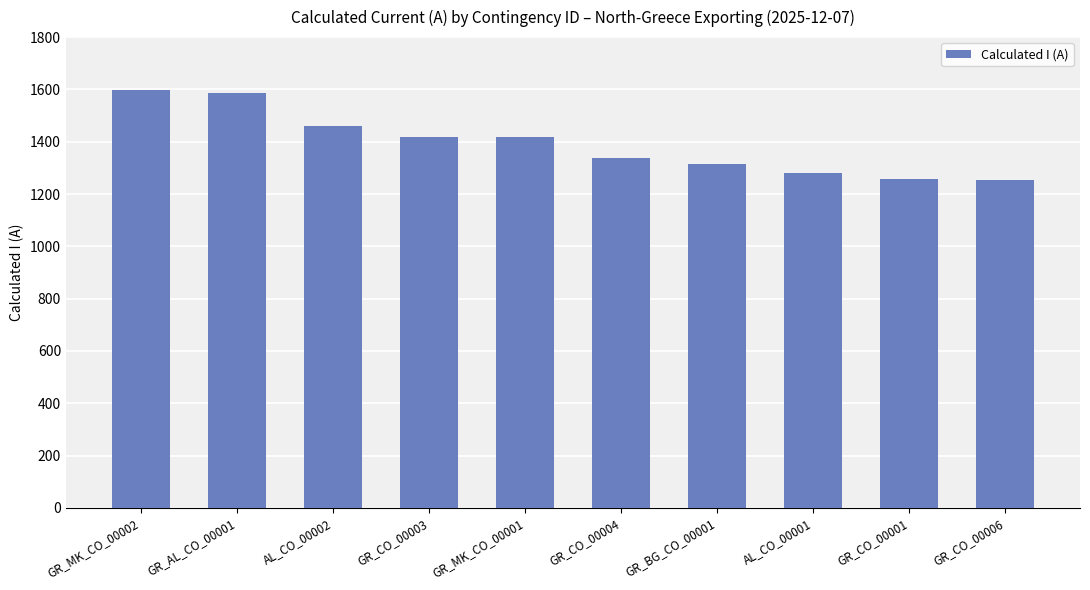

What is the average value?

1393